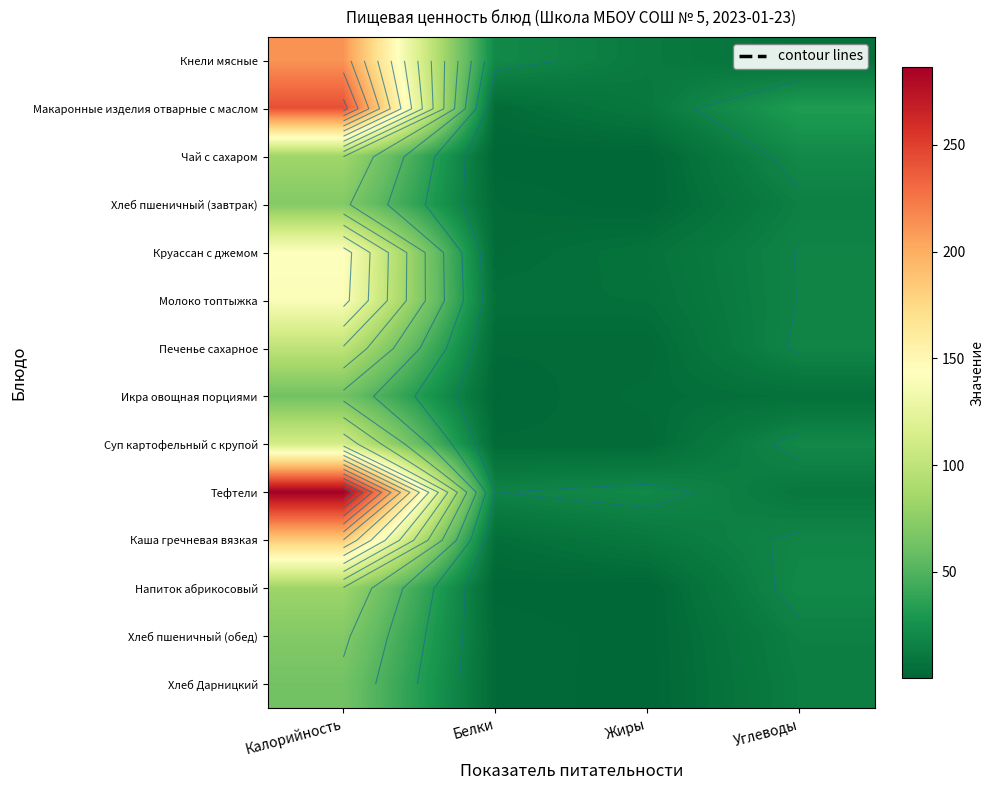

Read the Круассан с джемом value at Жиры.

6.8